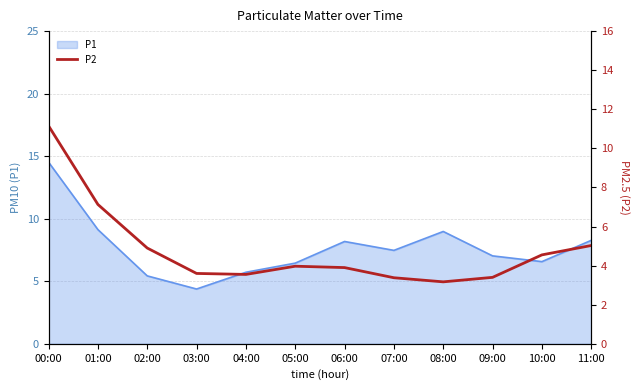

Which category has the lowest value in the P1 series?

03:00